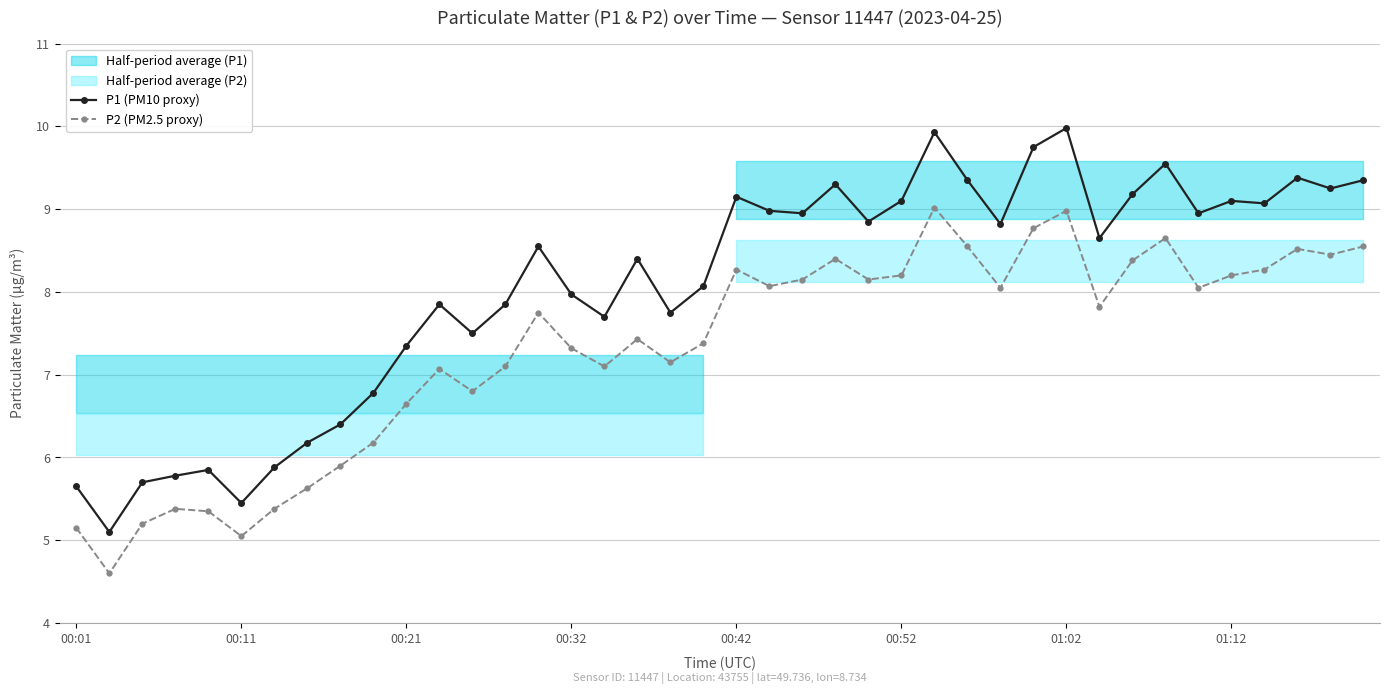

What is the sum of all P2 (PM2.5 proxy) values?

293.1